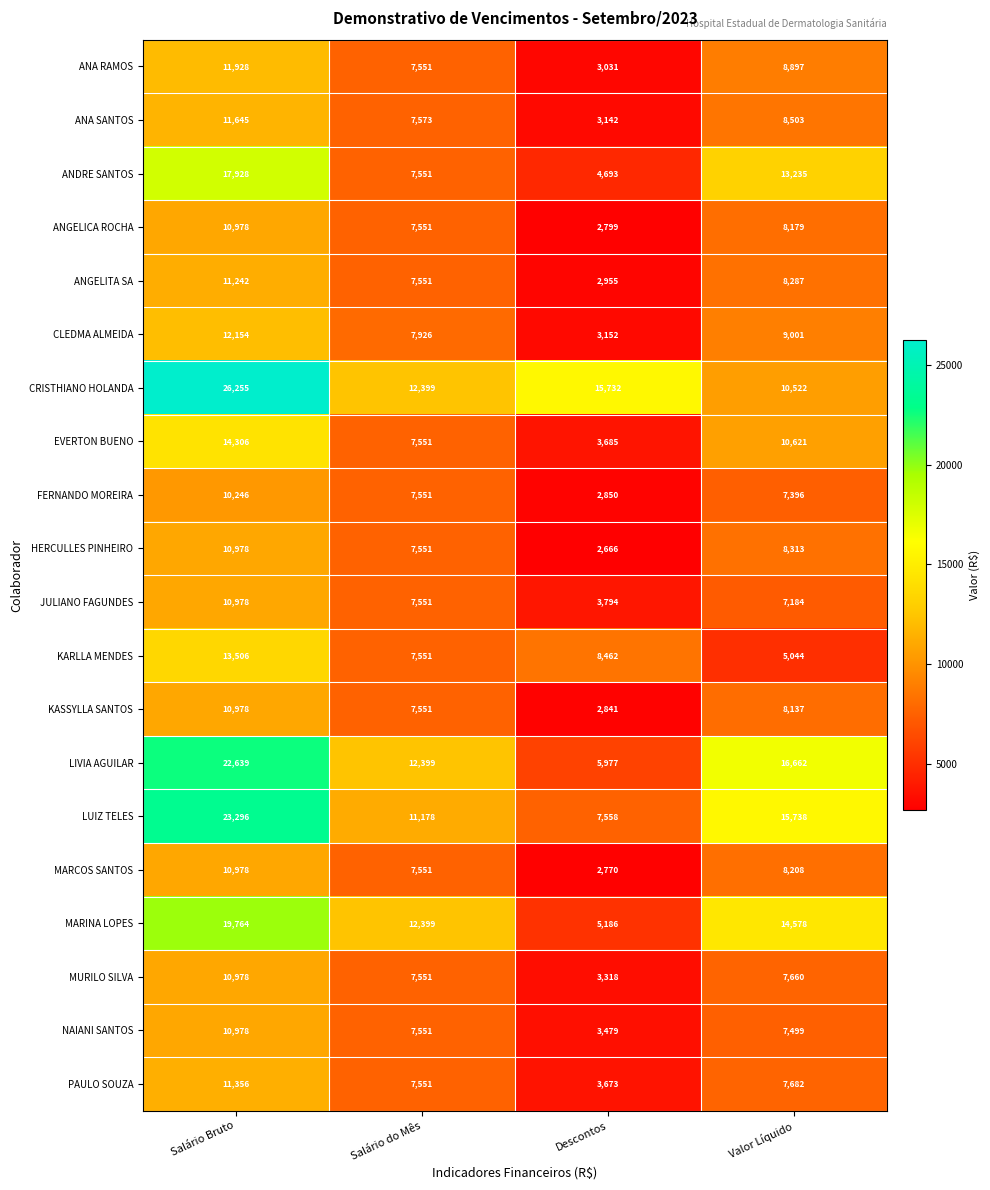

Rank the series at Descontos from highest to lowest value.

CRISTHIANO HOLANDA, KARLLA MENDES, LUIZ TELES, LIVIA AGUILAR, MARINA LOPES, ANDRE SANTOS, JULIANO FAGUNDES, EVERTON BUENO, PAULO SOUZA, NAIANI SANTOS, MURILO SILVA, CLEDMA ALMEIDA, ANA SANTOS, ANA RAMOS, ANGELITA SA, FERNANDO MOREIRA, KASSYLLA SANTOS, ANGELICA ROCHA, MARCOS SANTOS, HERCULLES PINHEIRO